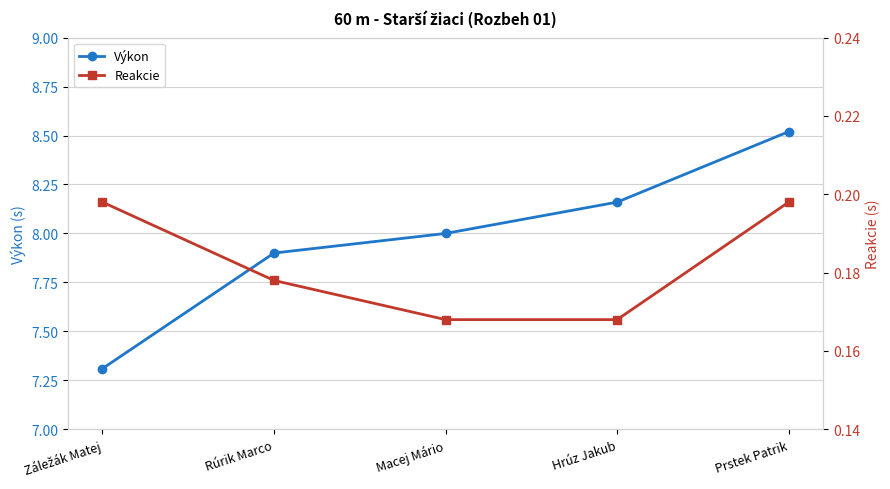

What is the label of the 2nd point from the left?

Rúrik Marco